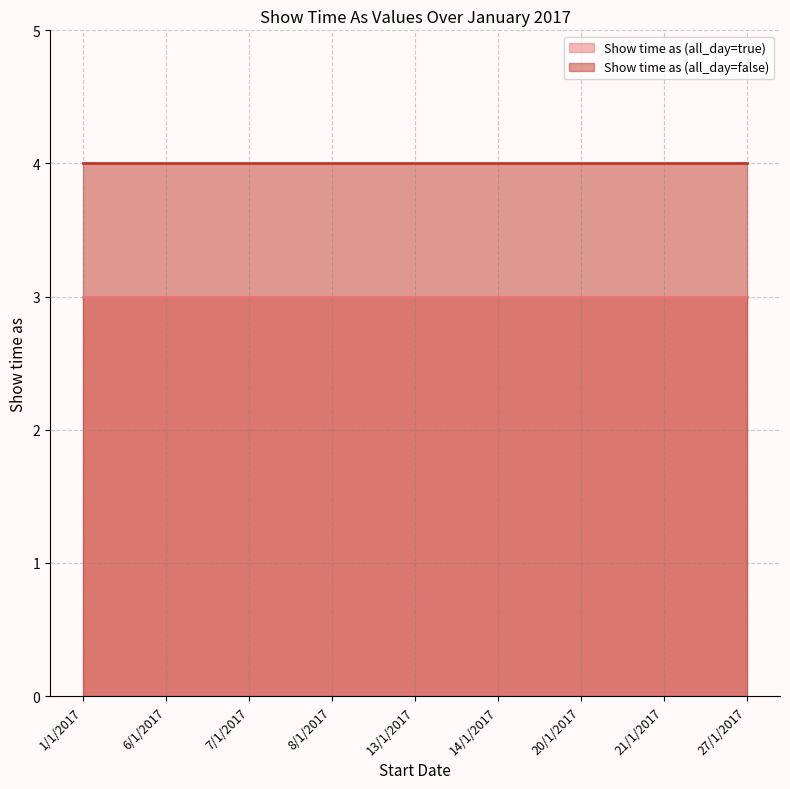

Which category has the lowest value in the Show time as (all_day=true) series?

1/1/2017